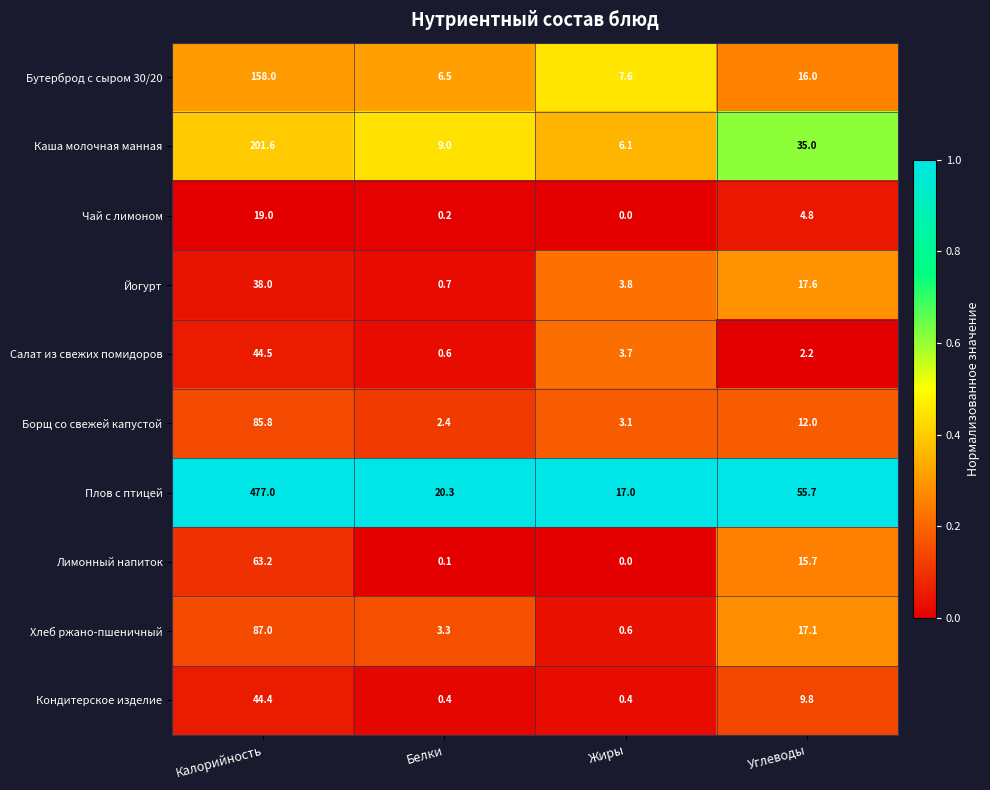

What is the approximate value of Плов с птицей at Белки?

20.3